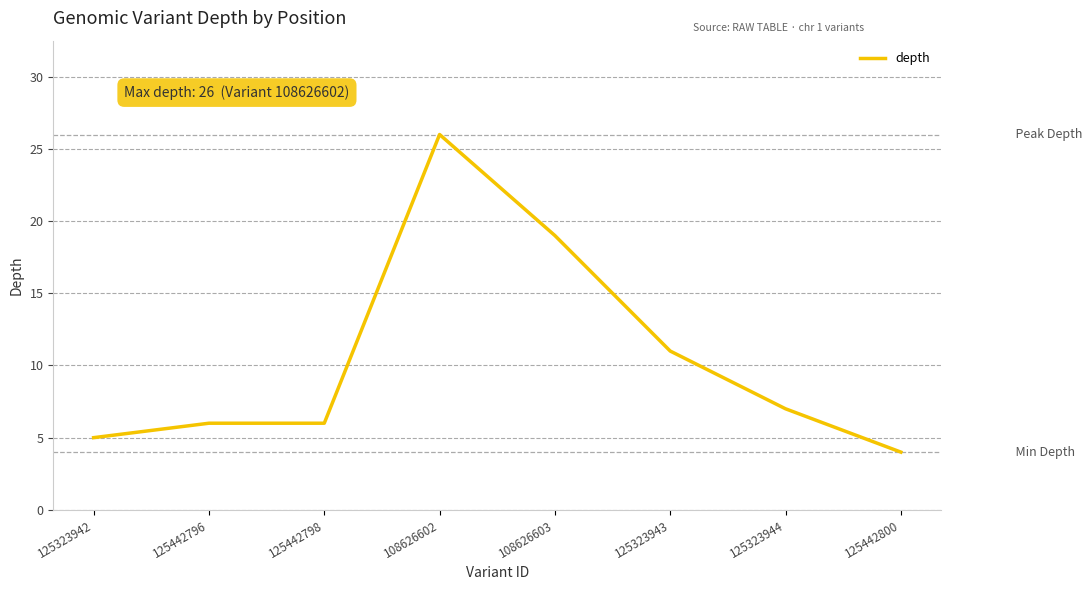

Is it true that the value at 125323942 is 5?

True